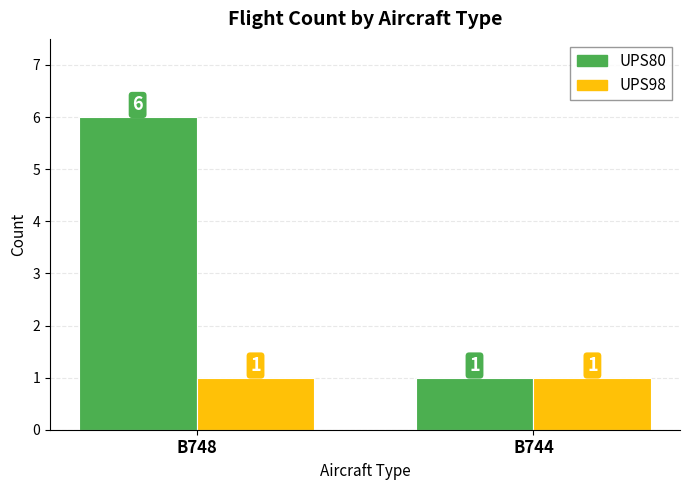

List the series in order of their peak value, highest first.

UPS80, UPS98